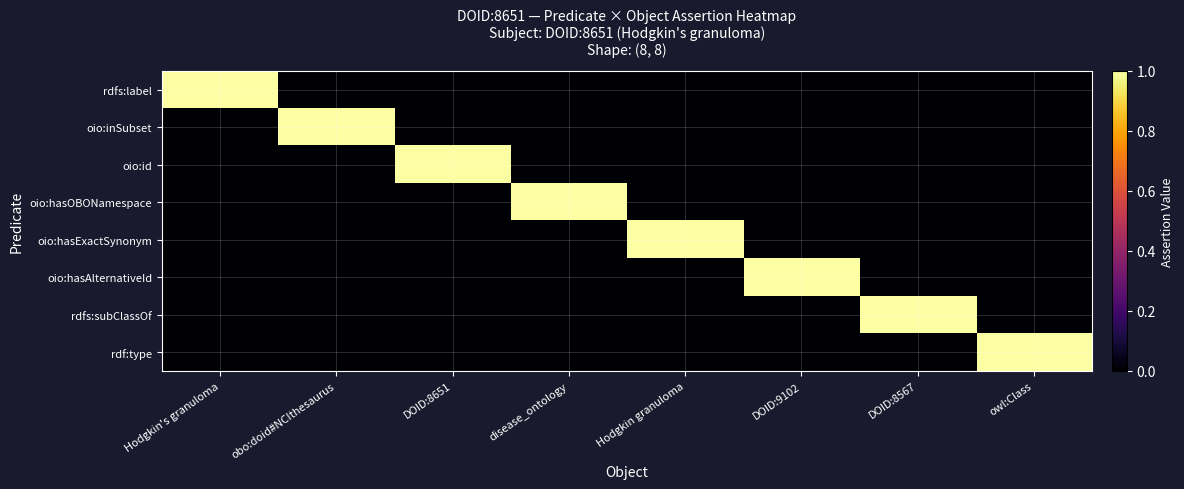

Between Hodgkin's granuloma and obo:doid#NCIthesaurus, which is larger?

Hodgkin's granuloma